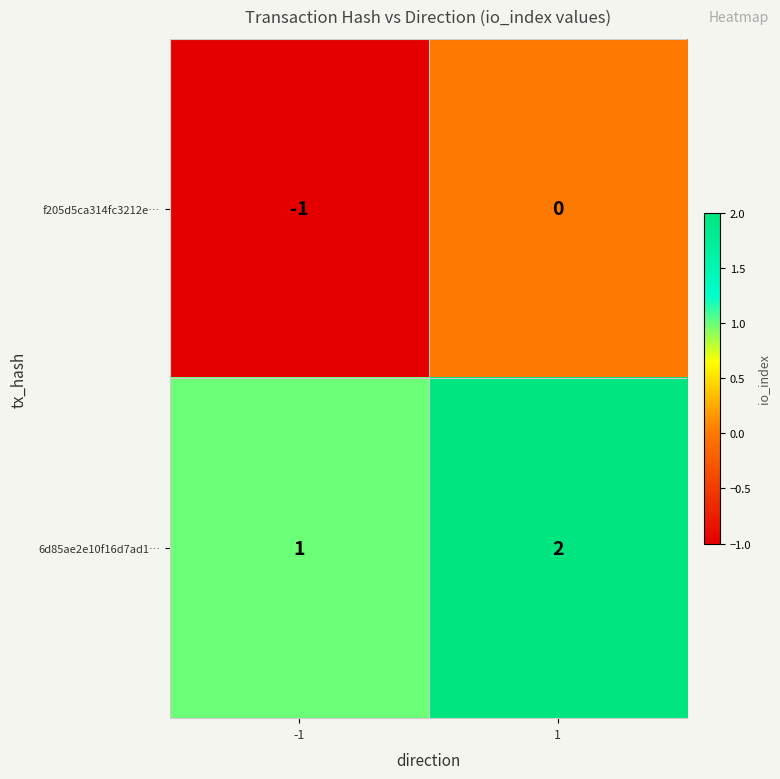

True or false: 6d85ae2e10f16d7ad1… has a value of 2 at 1.

True